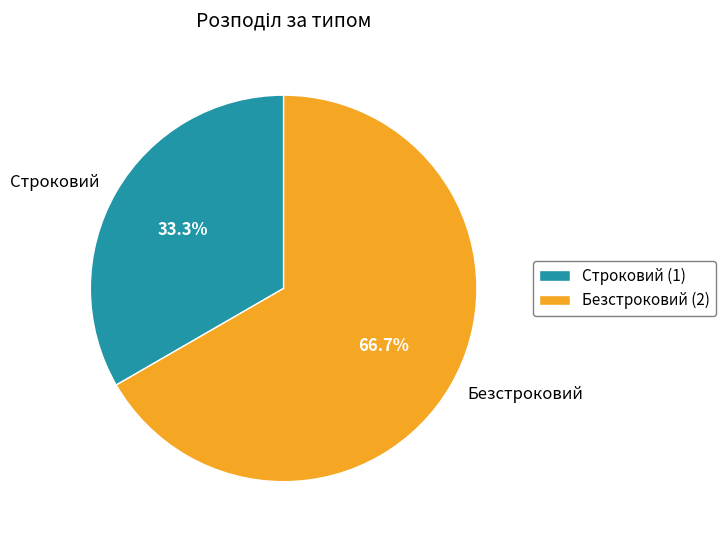

Is it true that Строковий is 33% of the pie?

True